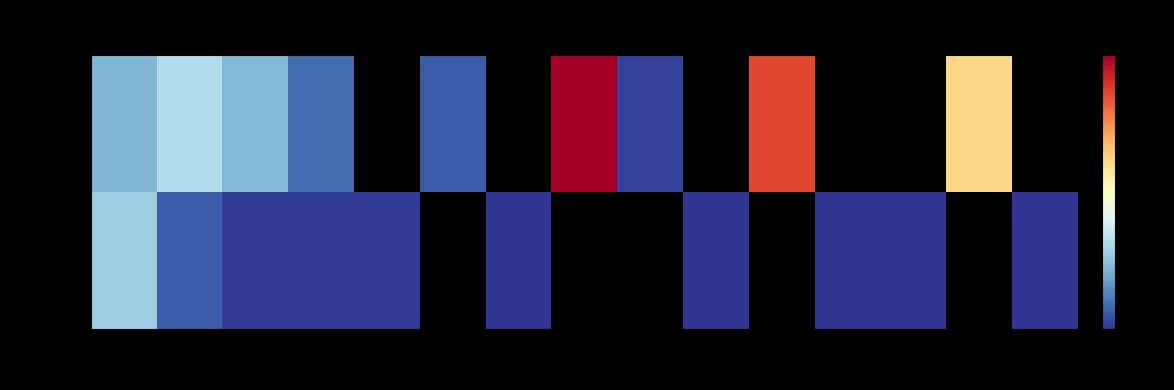

Which series has the widest spread of values?

down